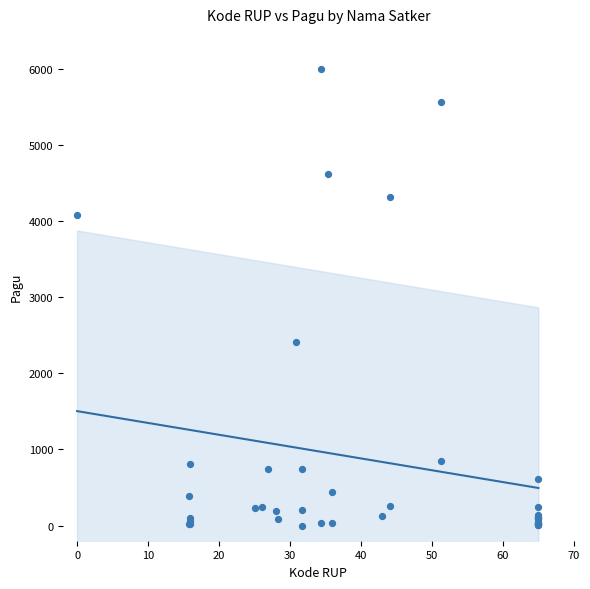

What Y value in the scatter plot is closest to 3000?

2407.2